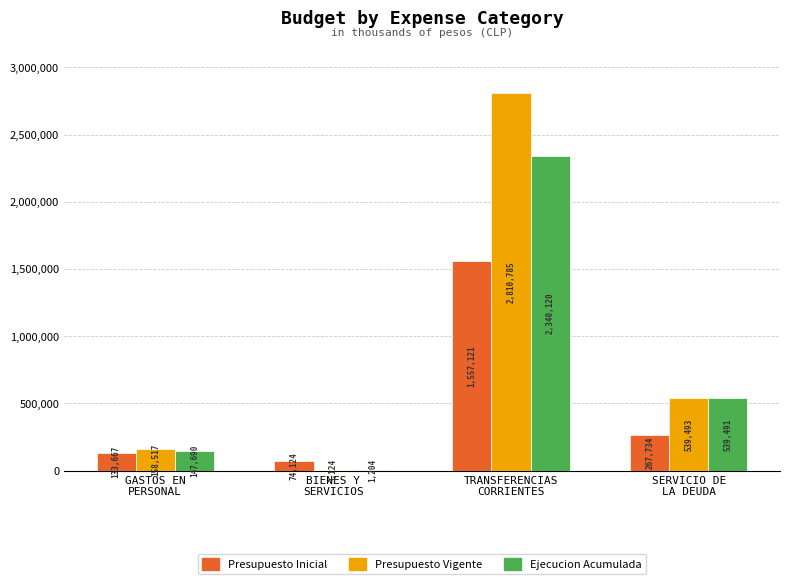

What is the maximum value shown in the chart?

2810785